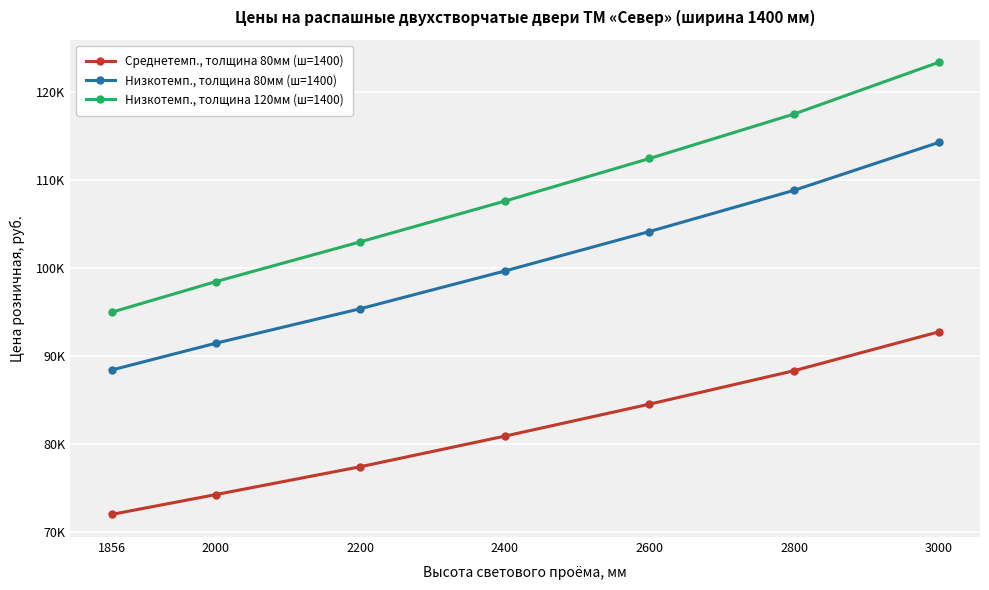

What is the lowest value of the Среднетемп., толщина 80мм (ш=1400) series?

71964.4